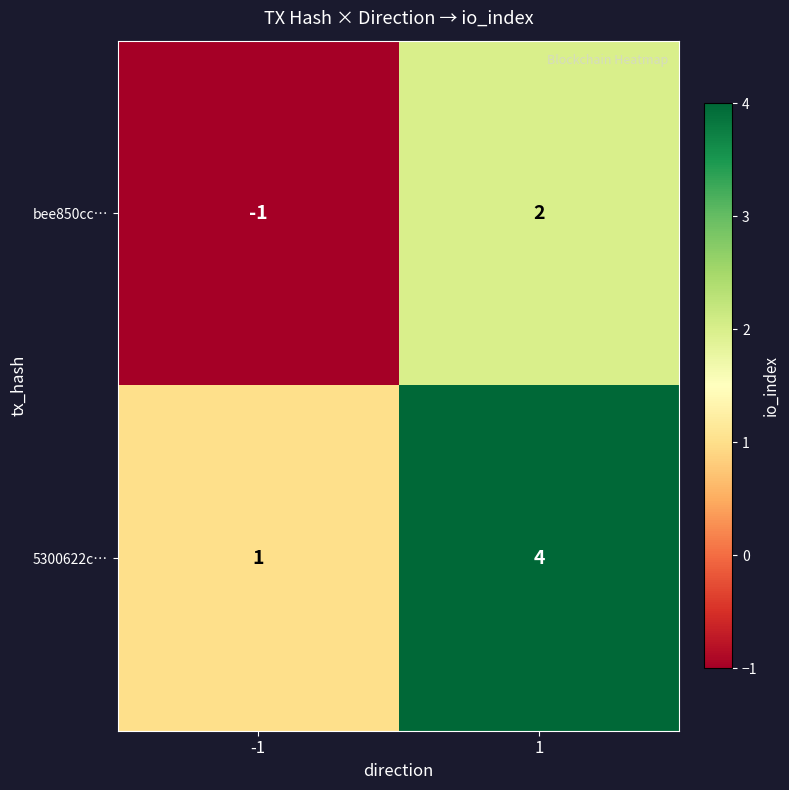

What value does the 5300622c… series have at 1?

4